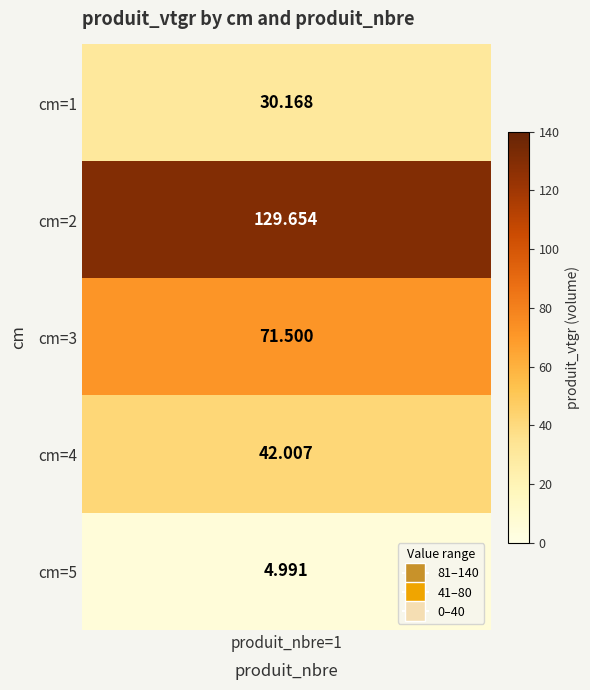

What is the difference between the maximum and second lowest values?

99.5